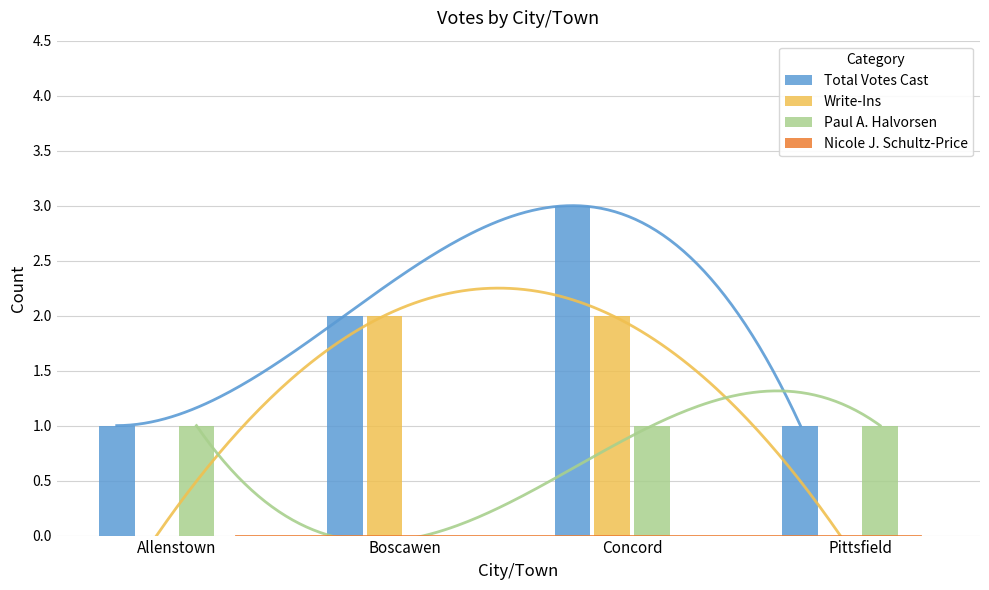

What is the label of the 4th bar from the left?

Pittsfield